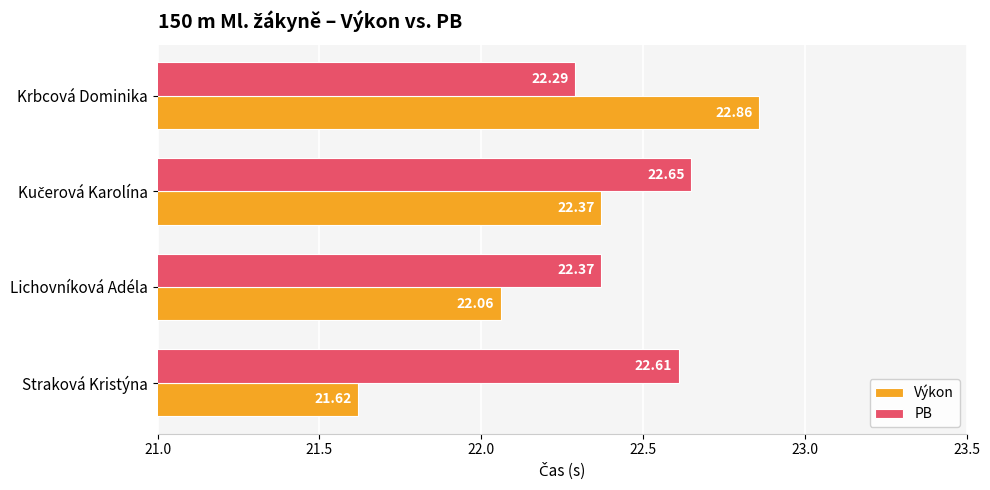

How many series are shown in this chart?

2